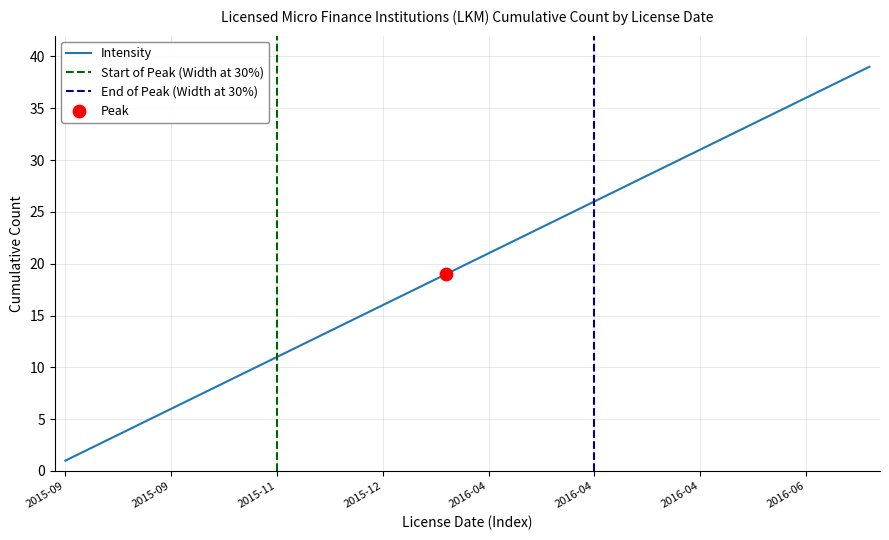

What is the ratio of the value at 2016-01-19 to the value at 2016-04-18?

0.7